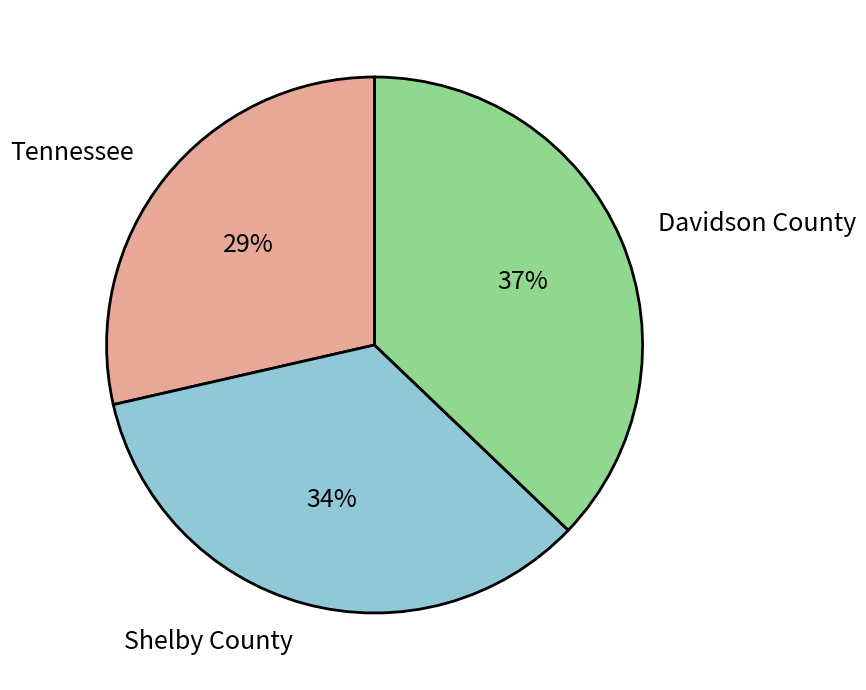

How many slices are in this pie chart?

3